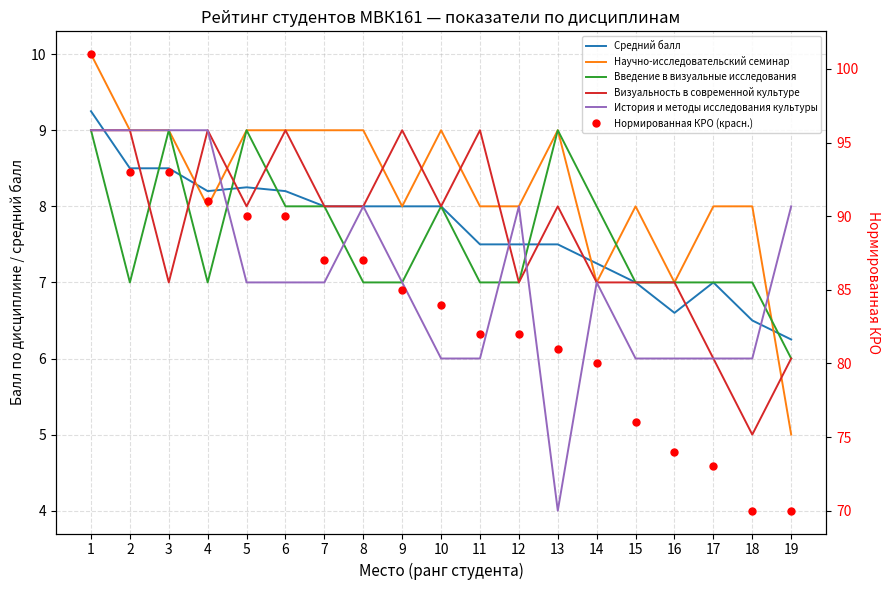

At which label is Нормированная КРО (красн.) closest to 85?

9